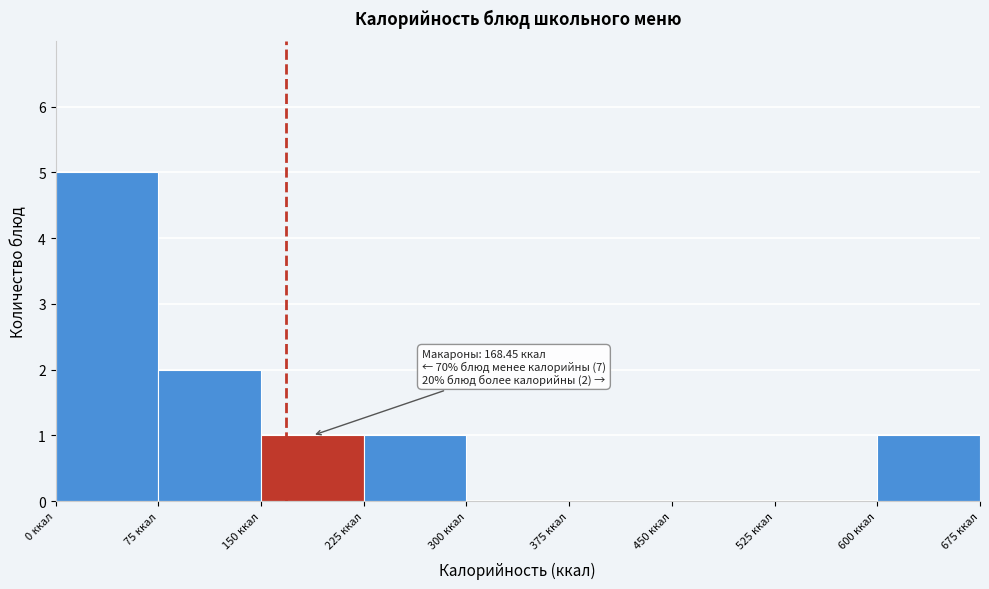

Over which range of the x-axis is the bar tallest?

0 to 75